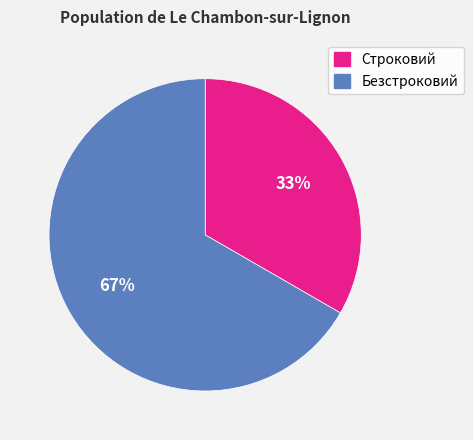

Which category has the smallest portion of the pie?

Строковий